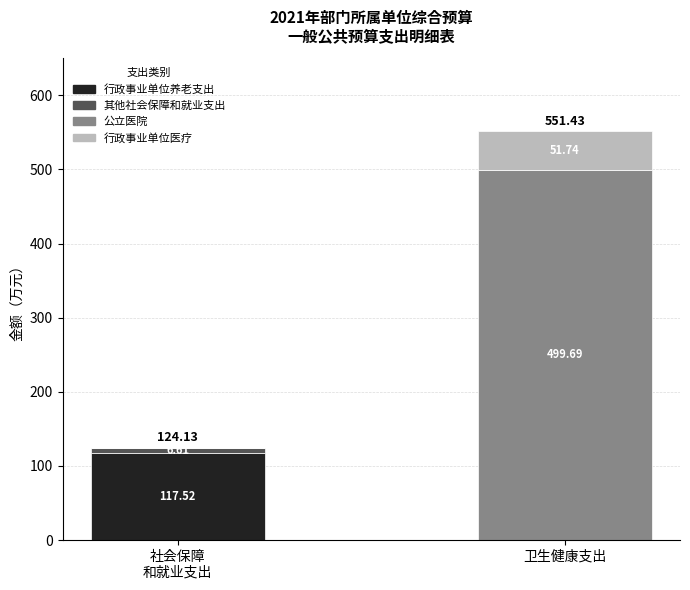

Is it true that 行政事业单位养老支出 equals 117.5 at 社会保障
和就业支出?

True